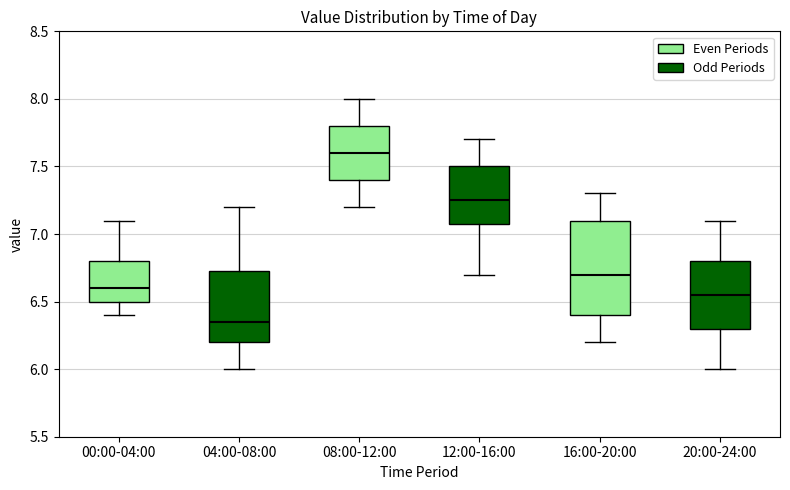

Which box has the highest median line?

08:00-12:00